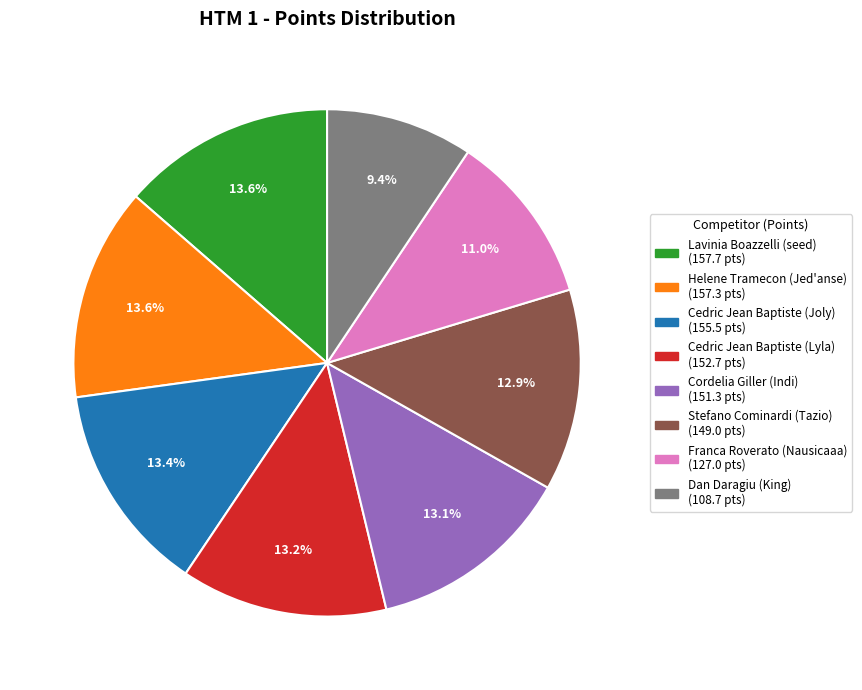

Count the number of slices in the pie.

8